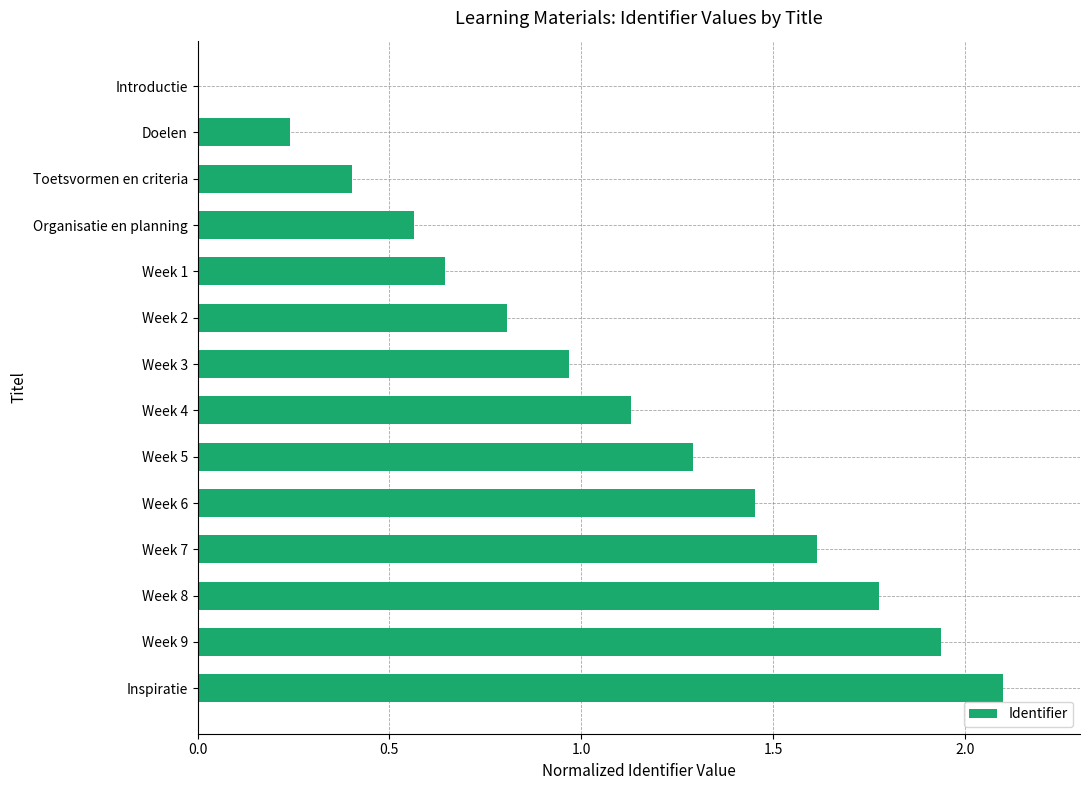

What is the sum of all values?

14.9